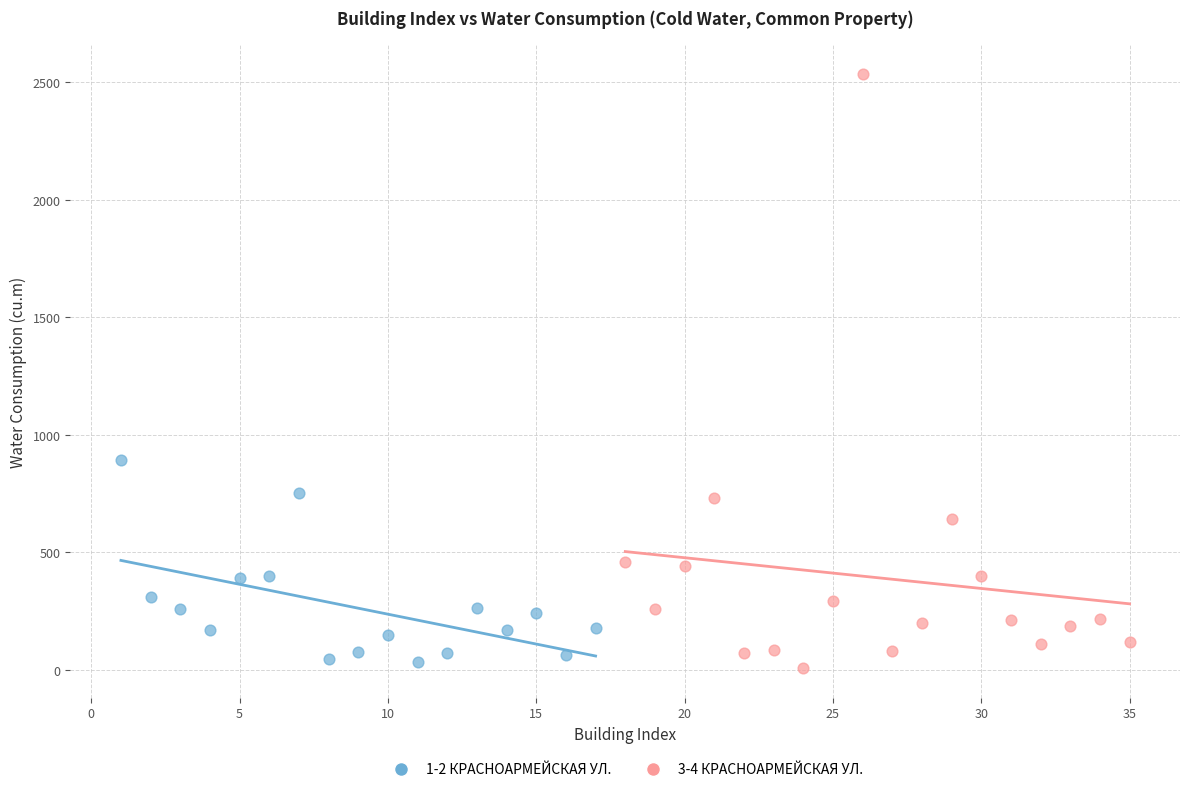

What are all the series names shown in the legend?

1-2 КРАСНОАРМЕЙСКАЯ УЛ., 3-4 КРАСНОАРМЕЙСКАЯ УЛ.